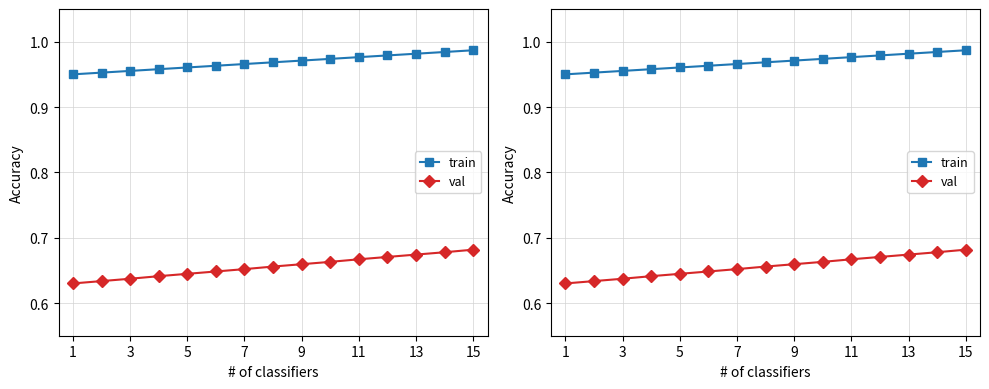

What value does the val series have at 13?

0.7